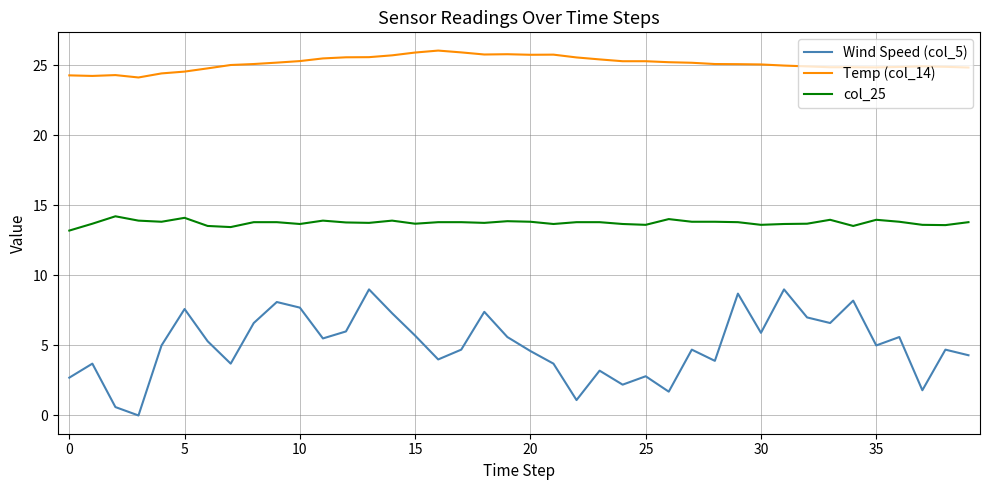

True or false: Wind Speed (col_5) and Temp (col_14) intersect in this chart.

False